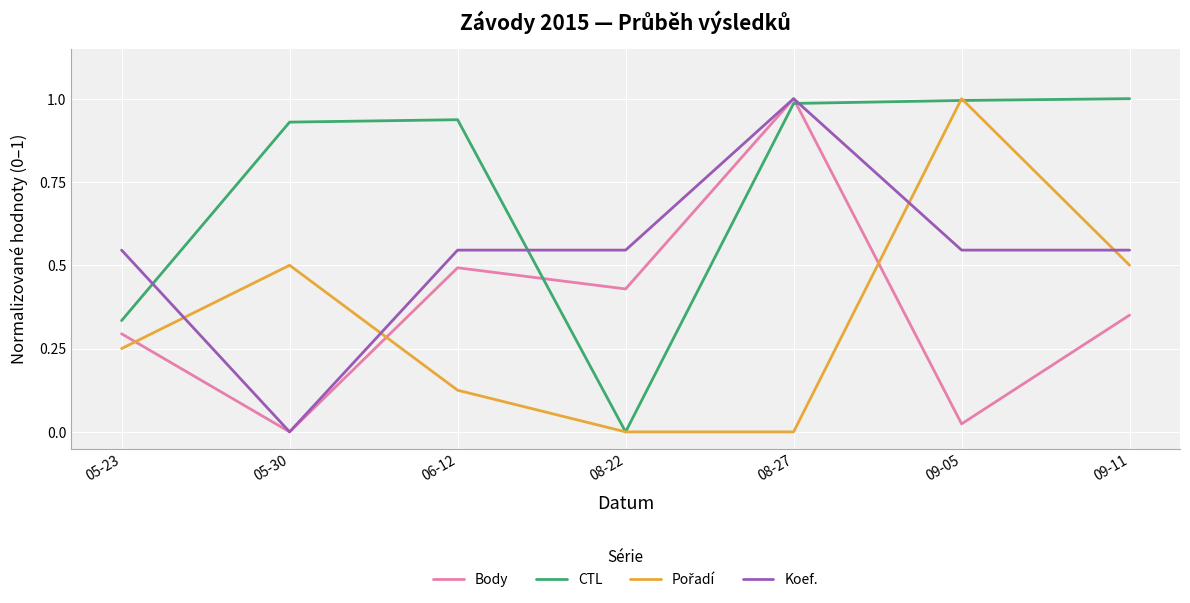

At which label does Koef. reach its minimum?

05-30